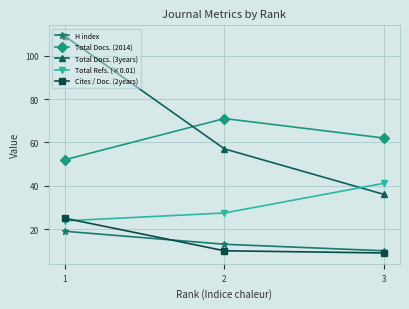

Is the value of Total Refs. (×0.01) at 2 greater than the value of H index at 3?

Yes